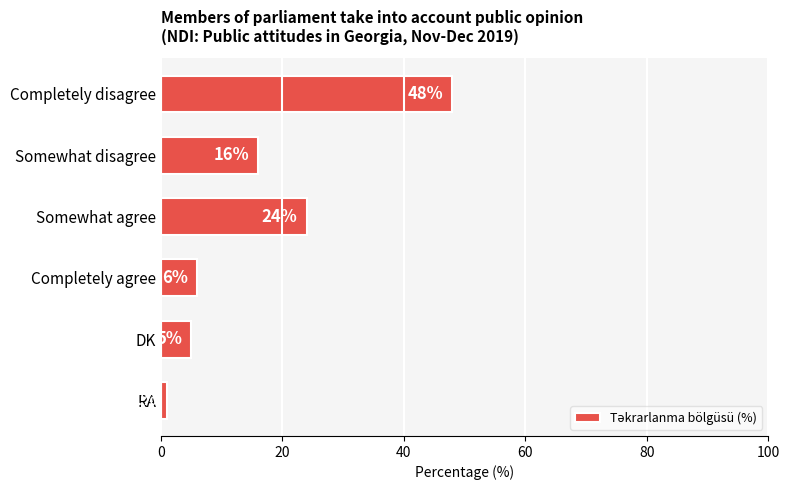

List the labels in order of value, smallest first.

RA, DK, Completely agree, Somewhat disagree, Somewhat agree, Completely disagree